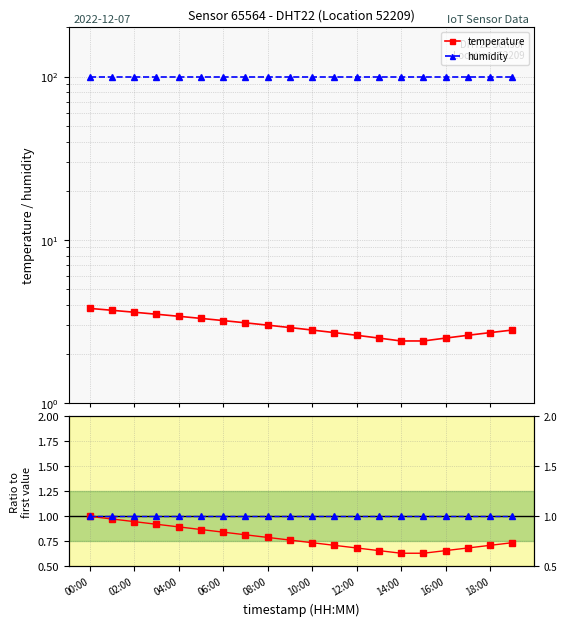

Which has a higher value, 10:00 or 10?

10:00